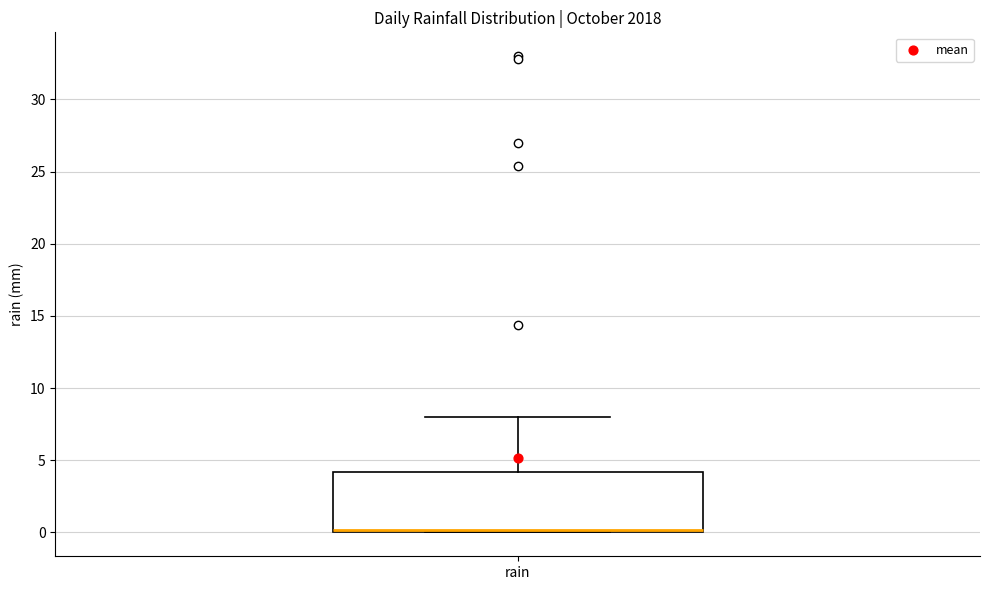

Where is the lower edge of the box for rain on the y-axis? The values are not printed on the chart, so give them approximately, as read against the axis.

0